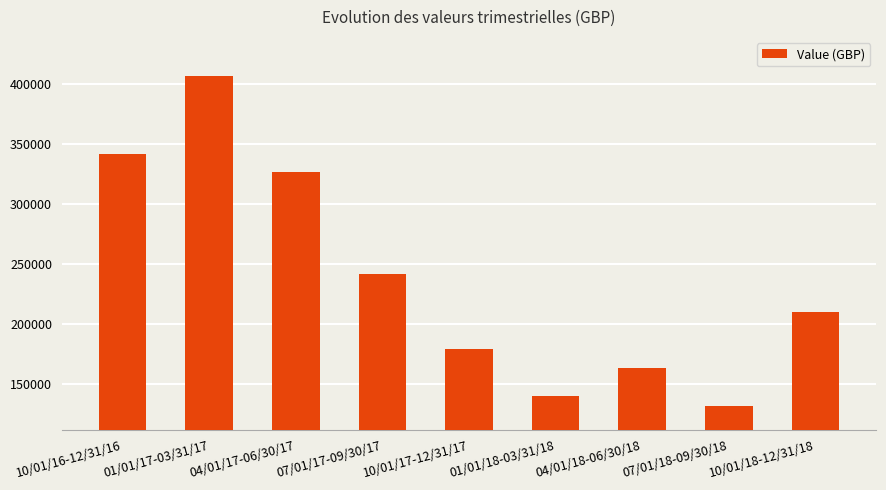

How many data points does each series have?

9